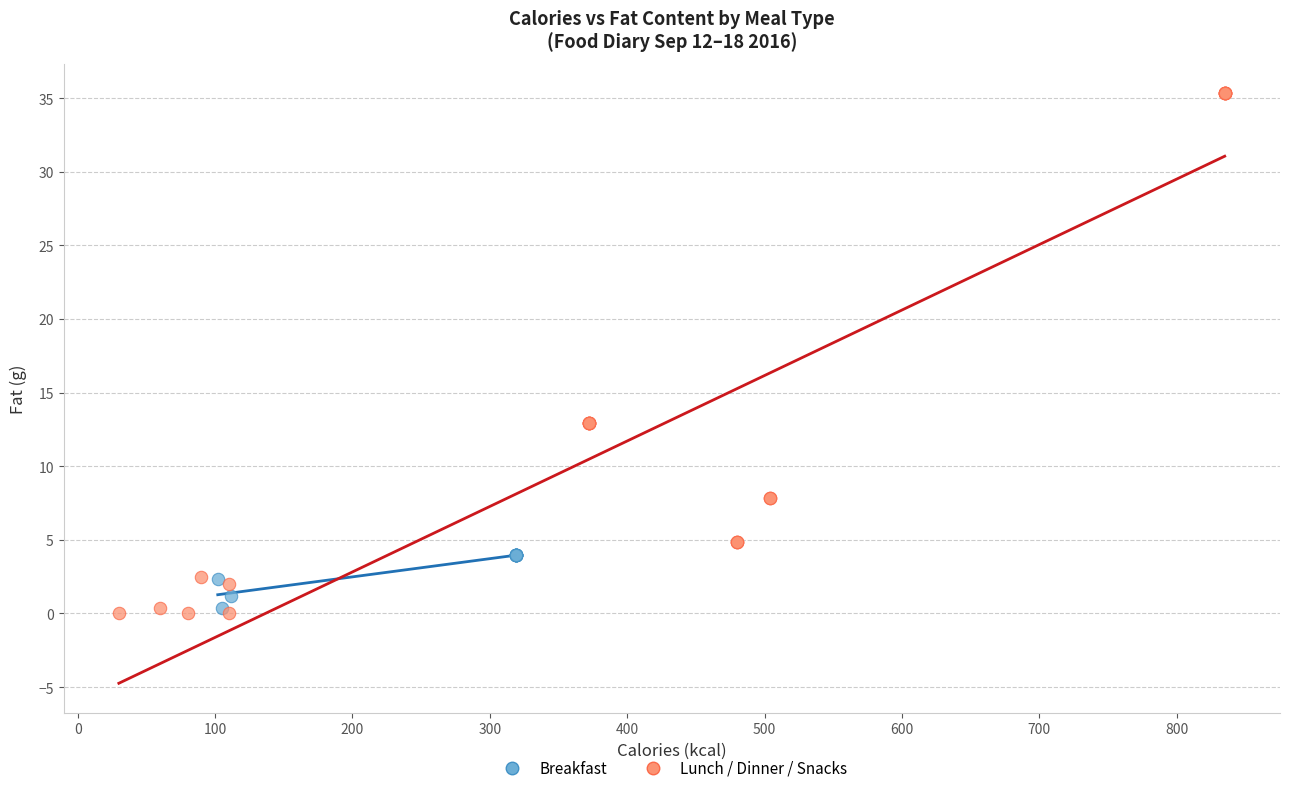

Which series reaches the minimum Y coordinate?

Lunch / Dinner / Snacks